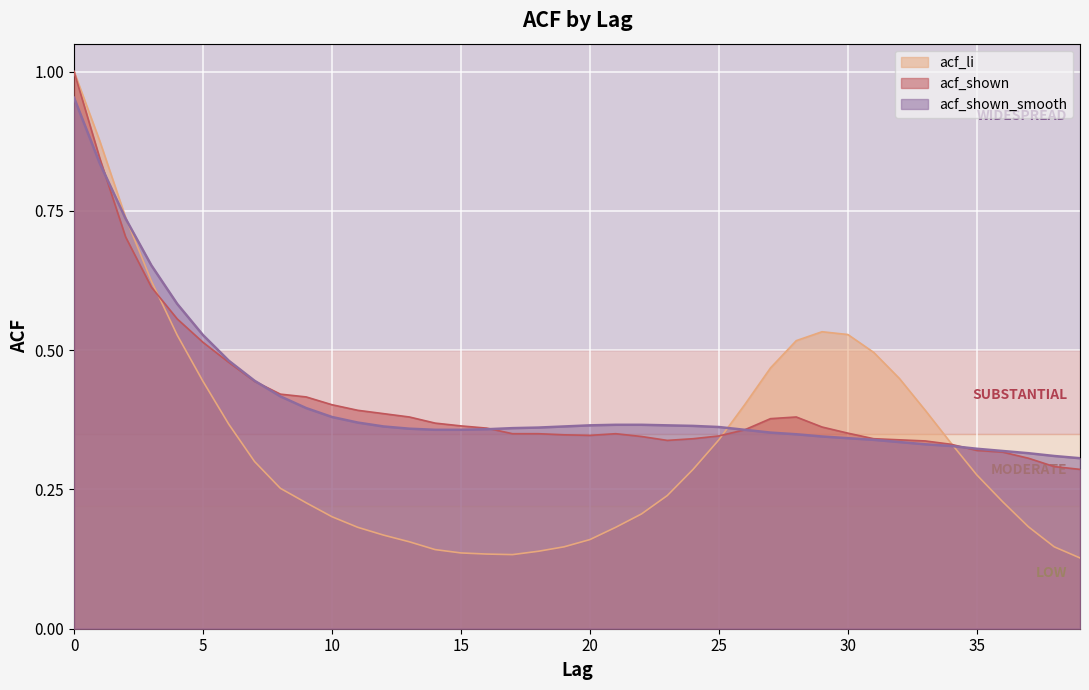

What is the difference between the second highest and second lowest values in the acf_shown series?

0.6